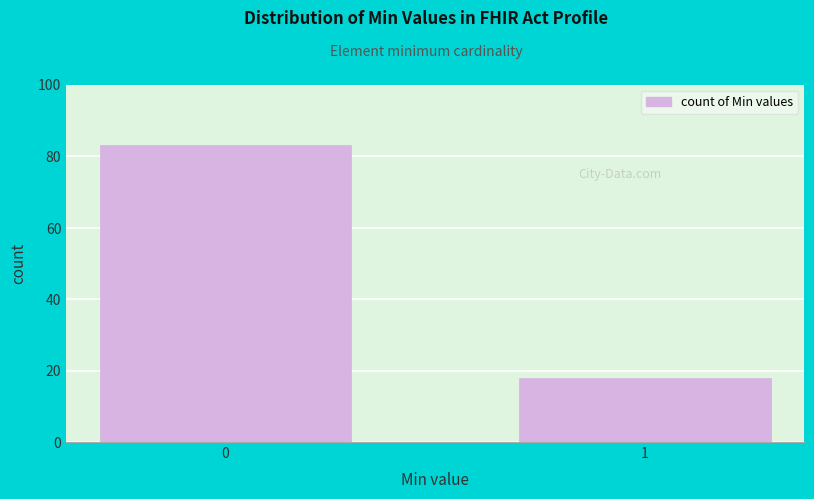

Reading left to right, extract all data points from this chart.

83	18